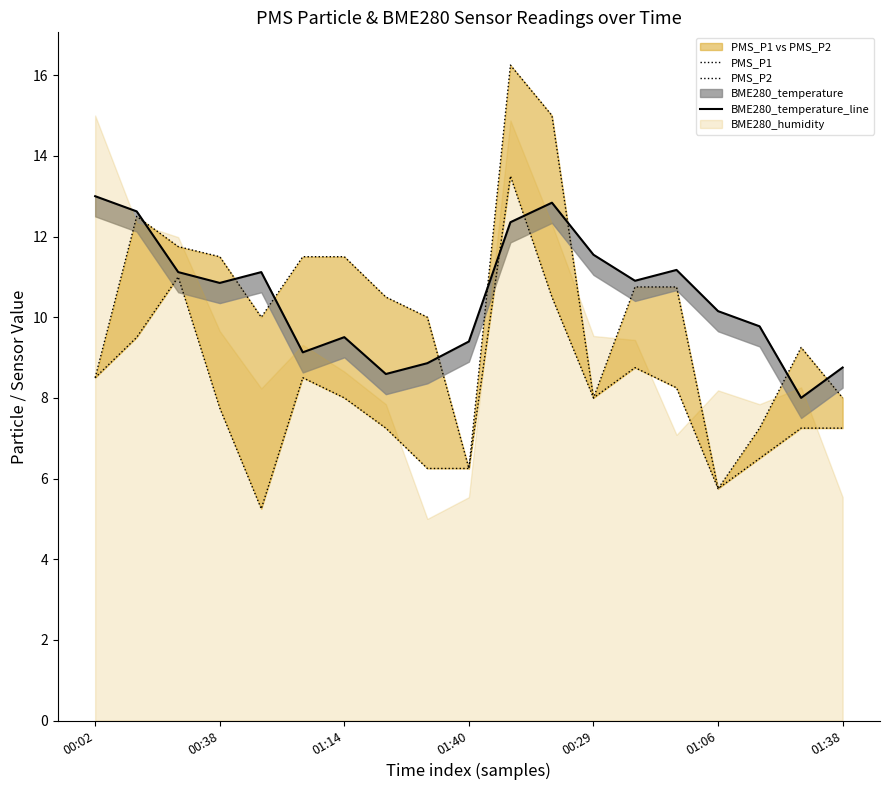

At which label is PMS_P2 closest to 9?

13